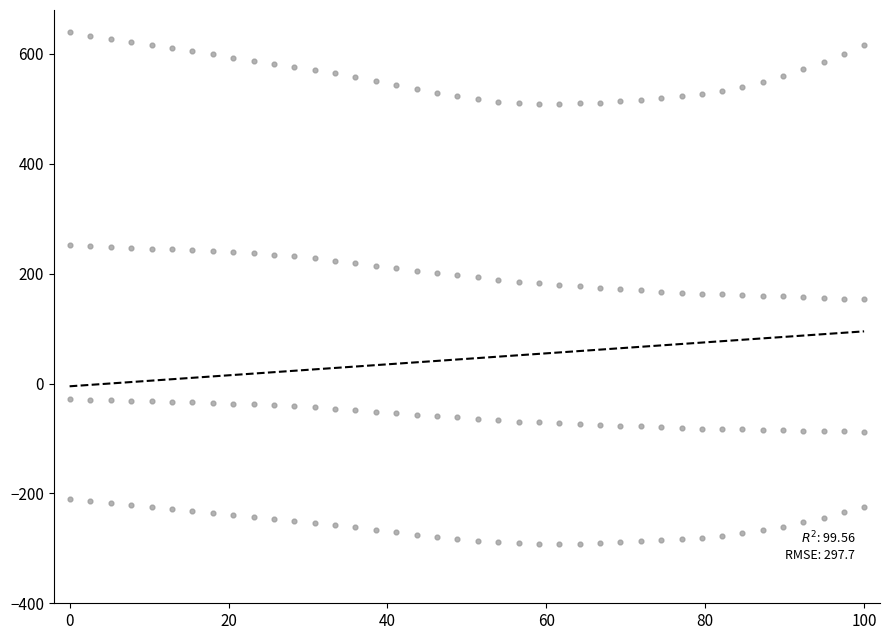

How many data points are displayed?

160